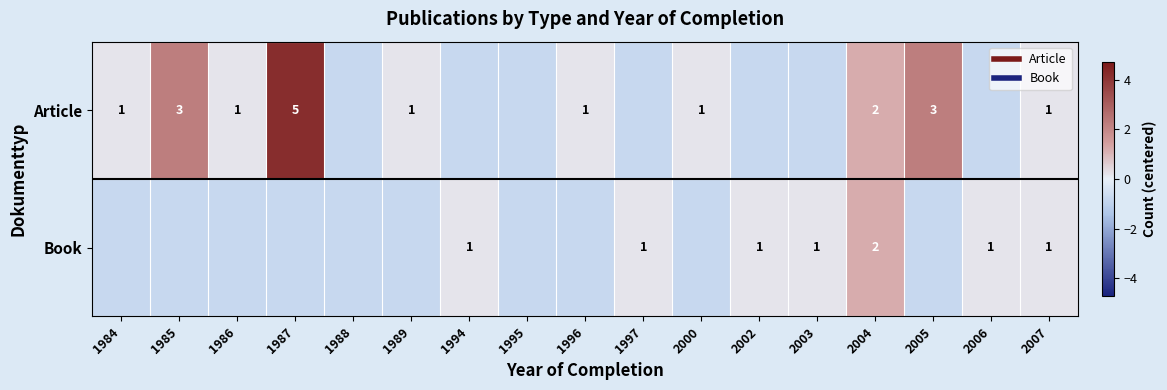

At which label is Book closest to 0?

1994